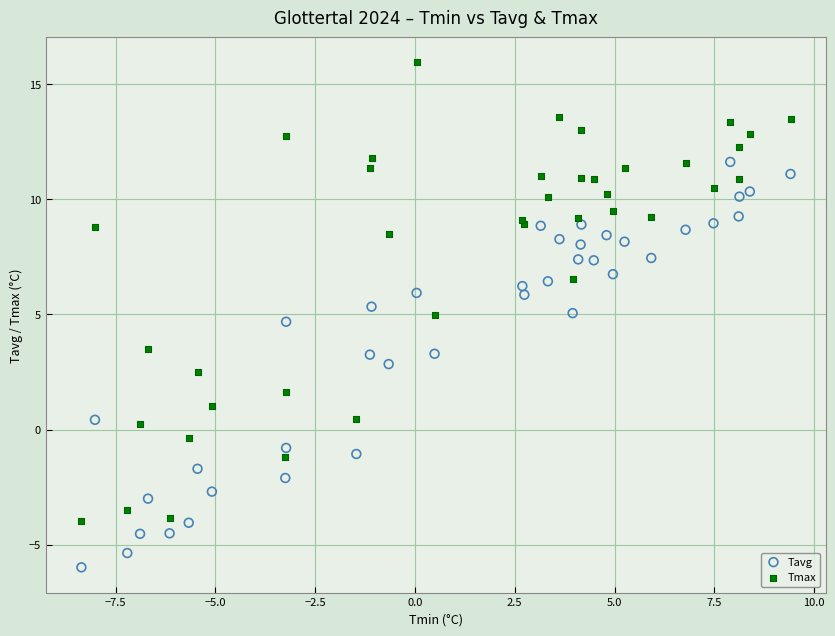

Which series contains the lowest Y value?

Tavg